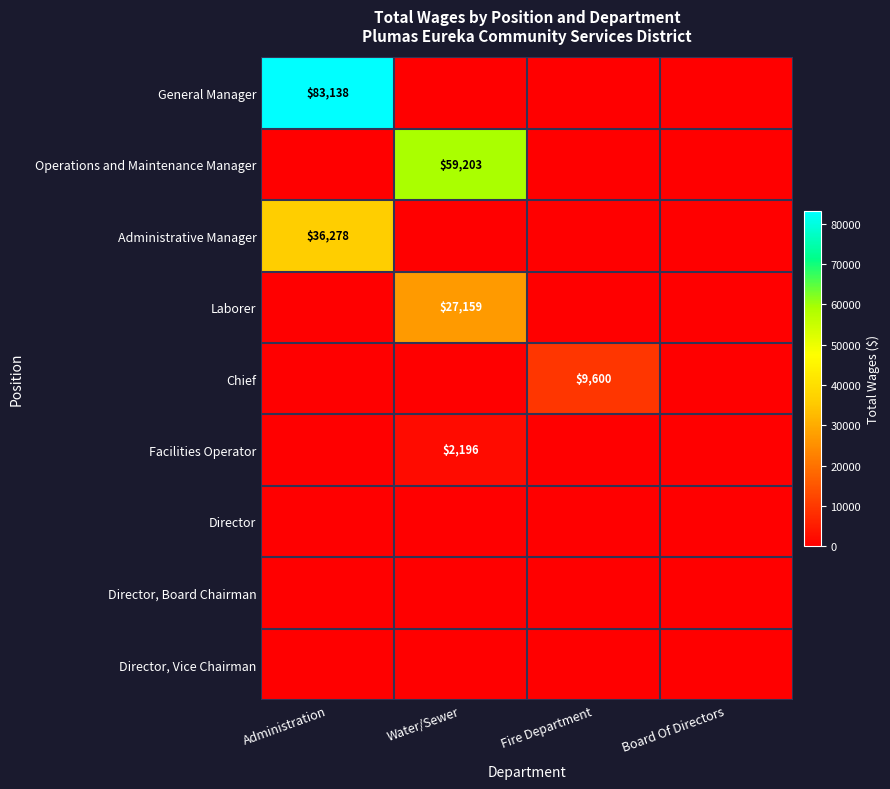

At how many categories does at least one series exceed 56049?

2